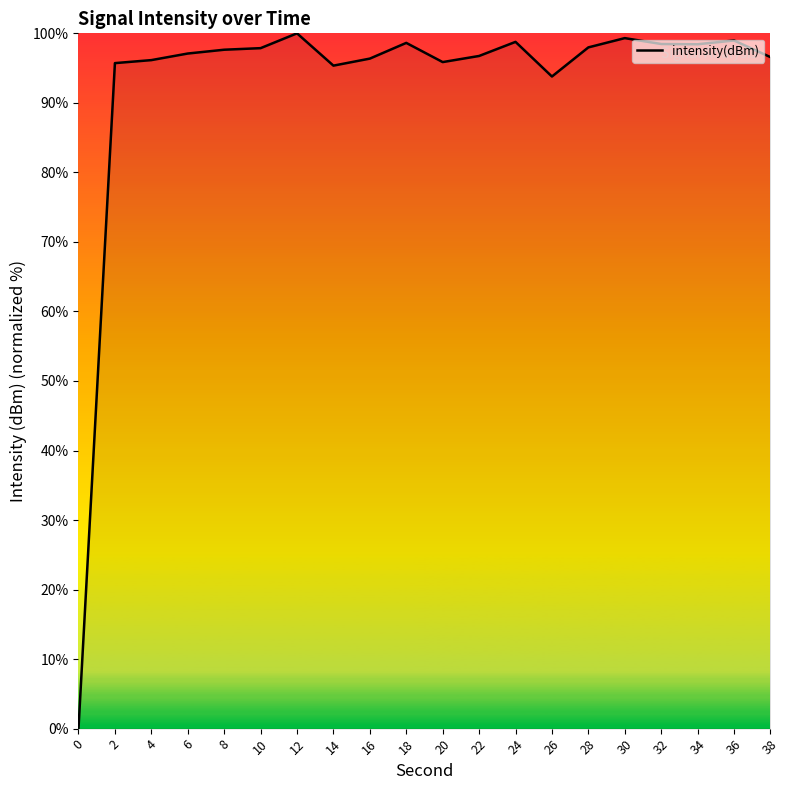

Between 8 and 30, which is larger?

30